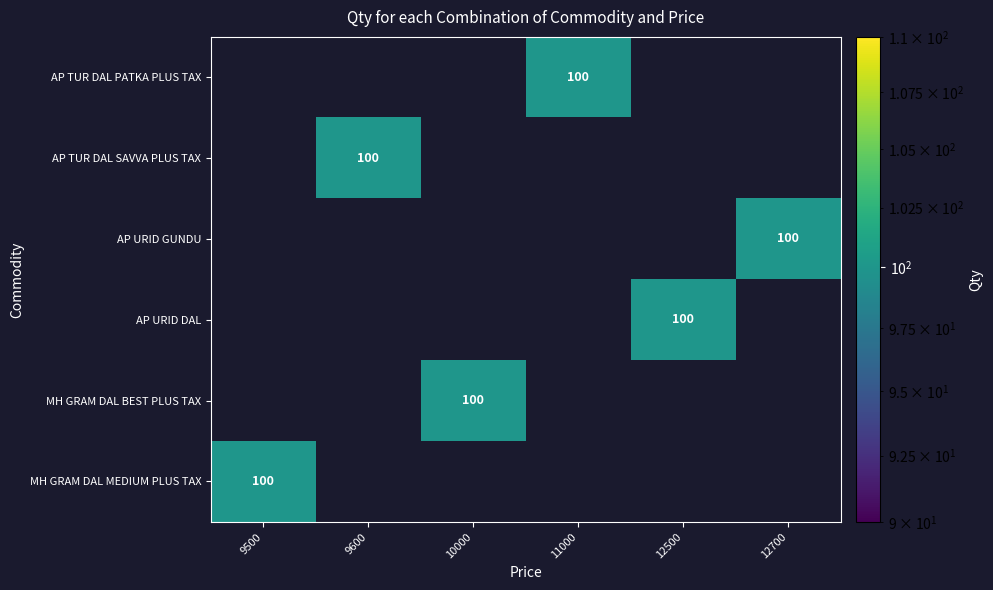

Which category has the lowest value across all series?

9500